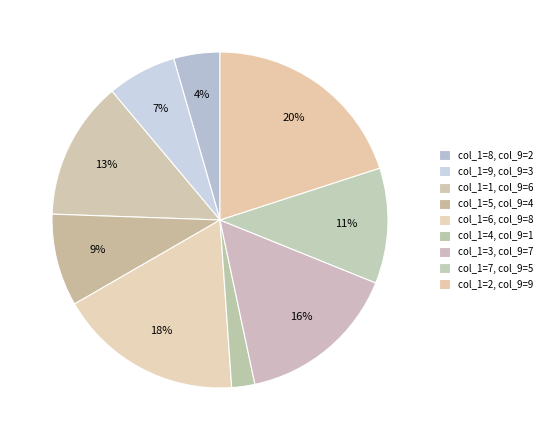

How many slices are in this pie chart?

9